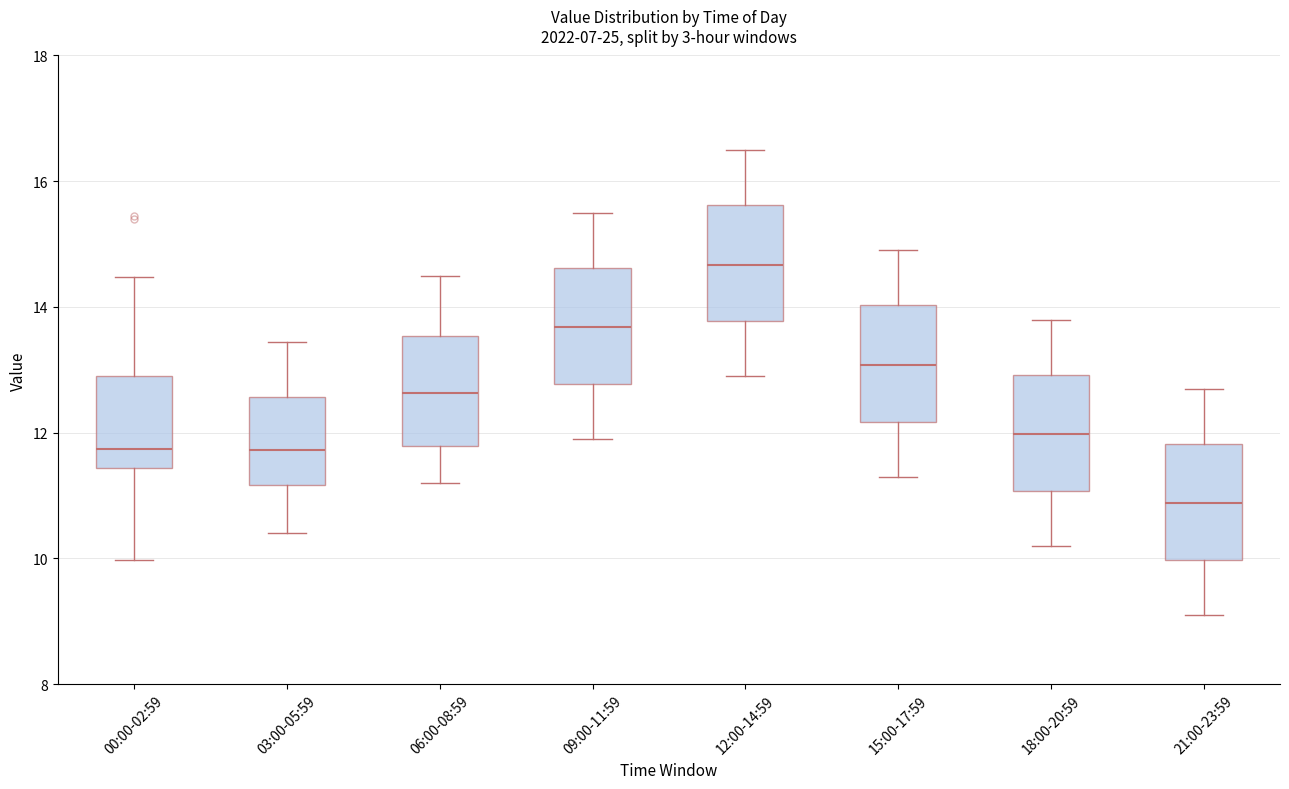

Reading left to right, transcribe this box plot: for each box, give where its median line is, the range the box spans, and where its two whiskers end, as read against the y-axis. The values are not printed on the chart, so give them approximately, as read against the axis.

00:00-02:59: median 11.8, box 11.4 to 12.8, whiskers 10.0 to 14.4
03:00-05:59: median 11.8, box 11.2 to 12.6, whiskers 10.4 to 13.4
06:00-08:59: median 12.6, box 11.8 to 13.6, whiskers 11.2 to 14.6
09:00-11:59: median 13.6, box 12.8 to 14.6, whiskers 12.0 to 15.6
12:00-14:59: median 14.6, box 13.8 to 15.6, whiskers 13.0 to 16.6
15:00-17:59: median 13.0, box 12.2 to 14.0, whiskers 11.4 to 15.0
18:00-20:59: median 12.0, box 11.0 to 13.0, whiskers 10.2 to 13.8
21:00-23:59: median 10.8, box 10.0 to 11.8, whiskers 9.2 to 12.8